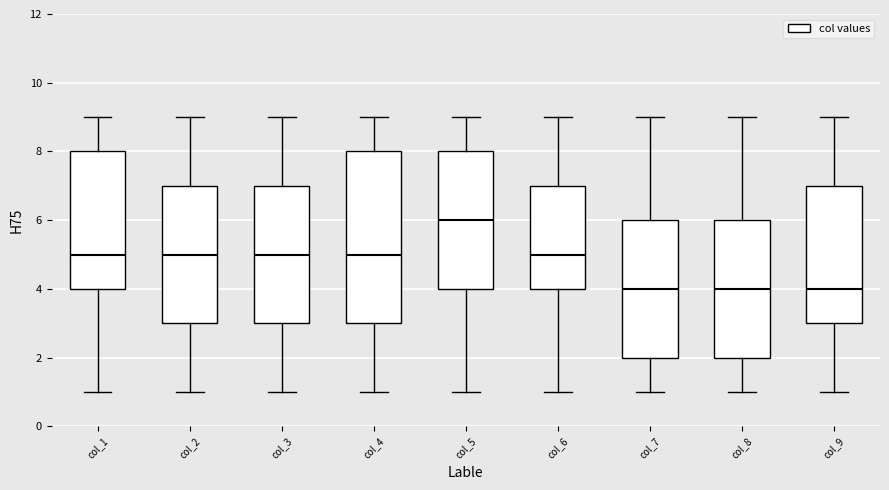

Reading left to right, transcribe this box plot: for each box, give where its median line is, the range the box spans, and where its two whiskers end, as read against the y-axis. The values are not printed on the chart, so give them approximately, as read against the axis.

col_1: median 5, box 4 to 8, whiskers 1 to 9
col_2: median 5, box 3 to 7, whiskers 1 to 9
col_3: median 5, box 3 to 7, whiskers 1 to 9
col_4: median 5, box 3 to 8, whiskers 1 to 9
col_5: median 6, box 4 to 8, whiskers 1 to 9
col_6: median 5, box 4 to 7, whiskers 1 to 9
col_7: median 4, box 2 to 6, whiskers 1 to 9
col_8: median 4, box 2 to 6, whiskers 1 to 9
col_9: median 4, box 3 to 7, whiskers 1 to 9